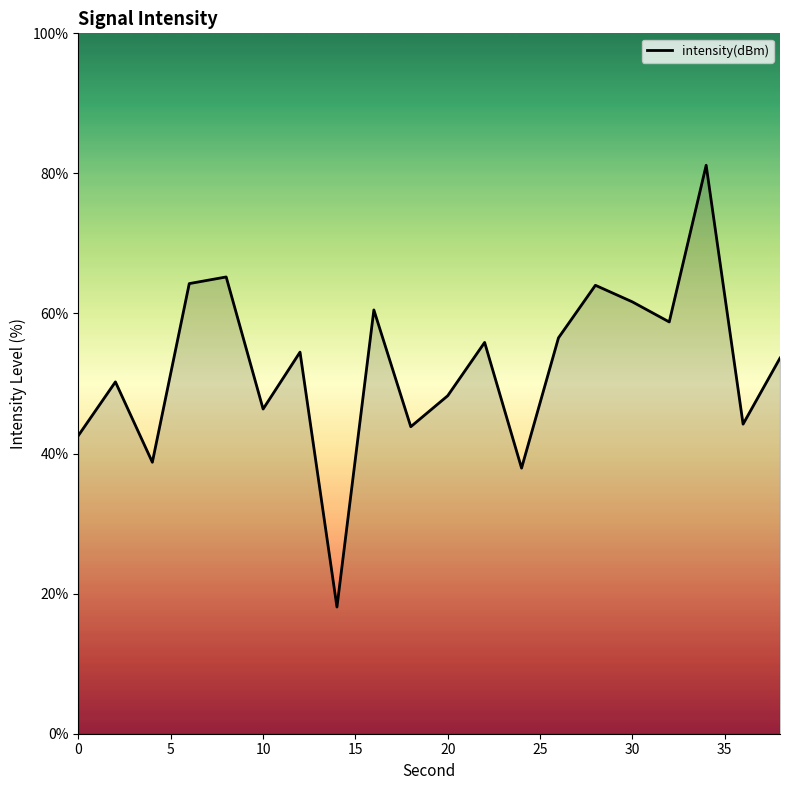

What is the maximum value shown in the chart?

81.2